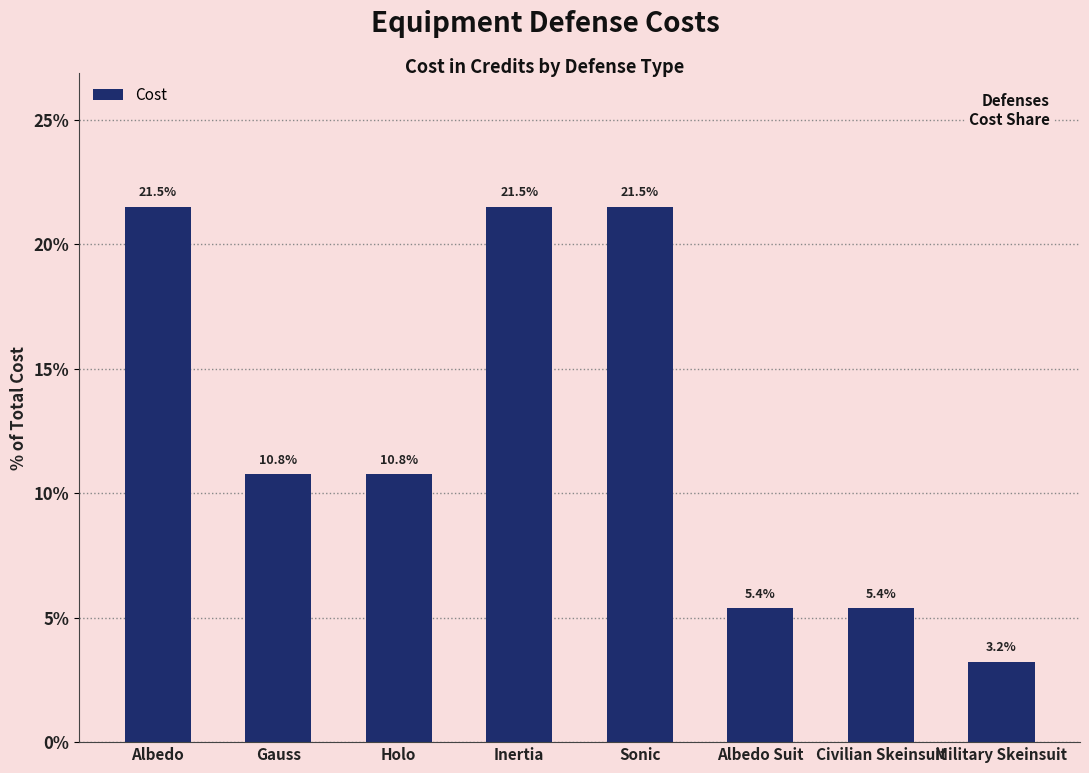

Approximately how many times larger is the value at Holo compared to Albedo Suit?

2.0